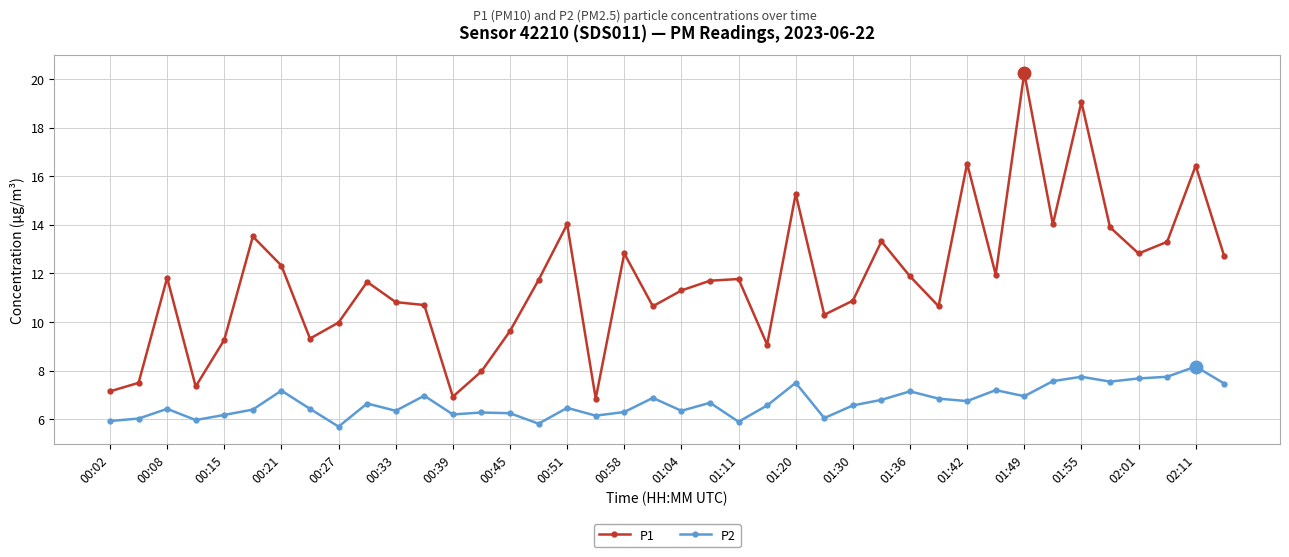

Does the chart display data point markers on the line(s)?

Yes